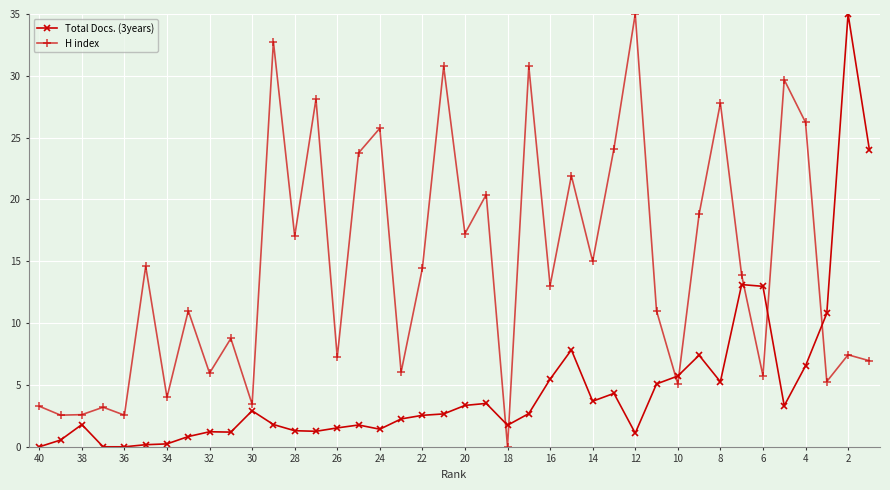

How many categories are shown in the chart?

40